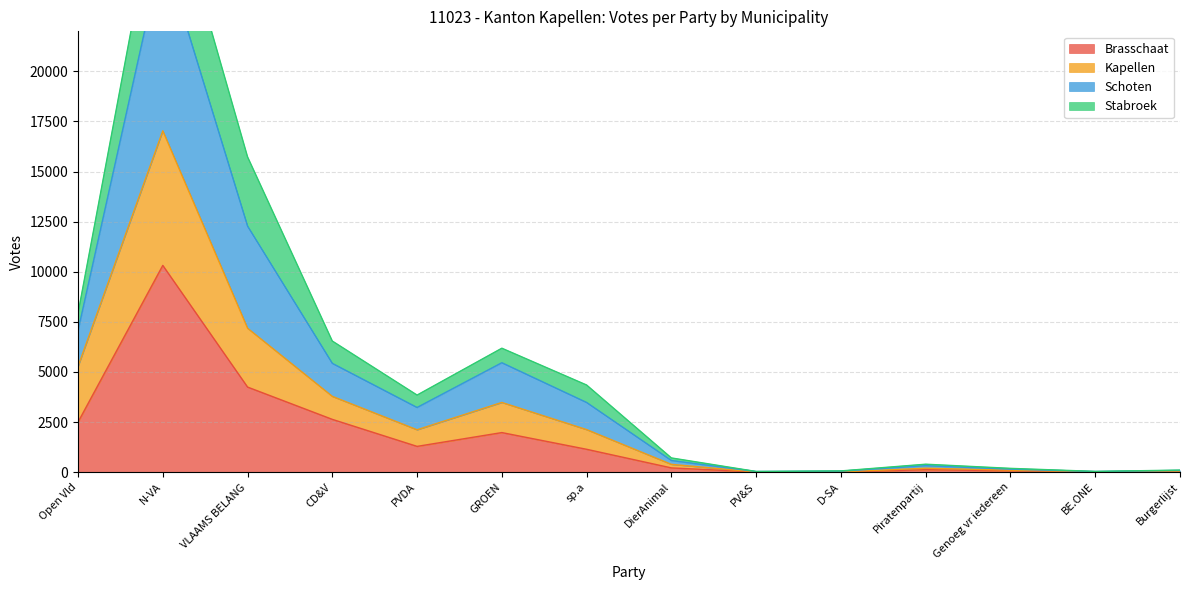

What is the difference between the highest and lowest values at PVDA?

2560